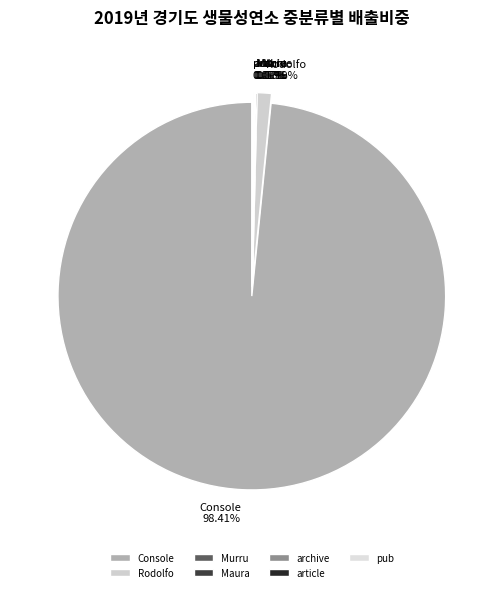

Which category has the biggest portion of the pie?

Console